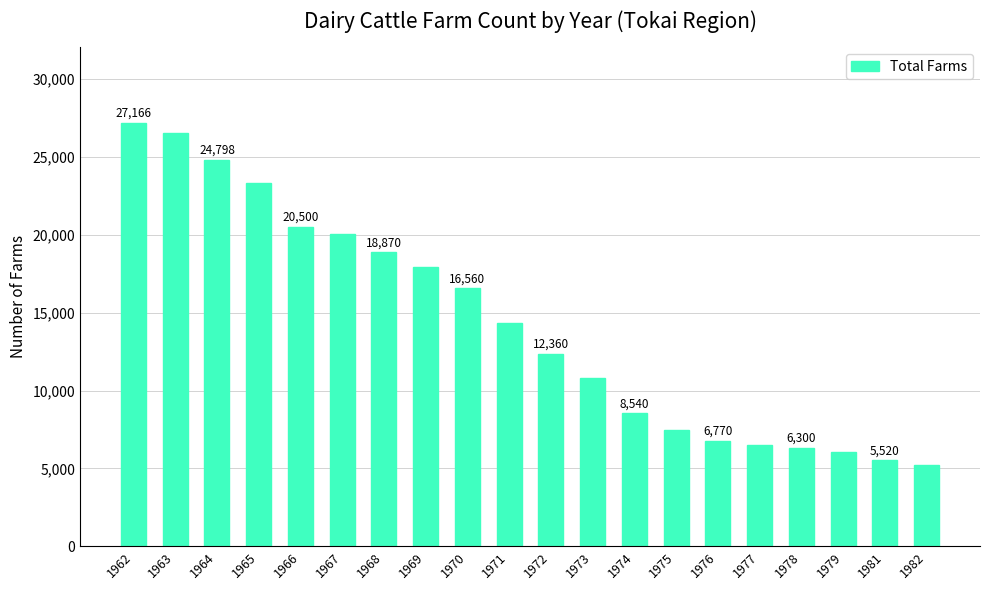

Count the number of data series in this chart.

1